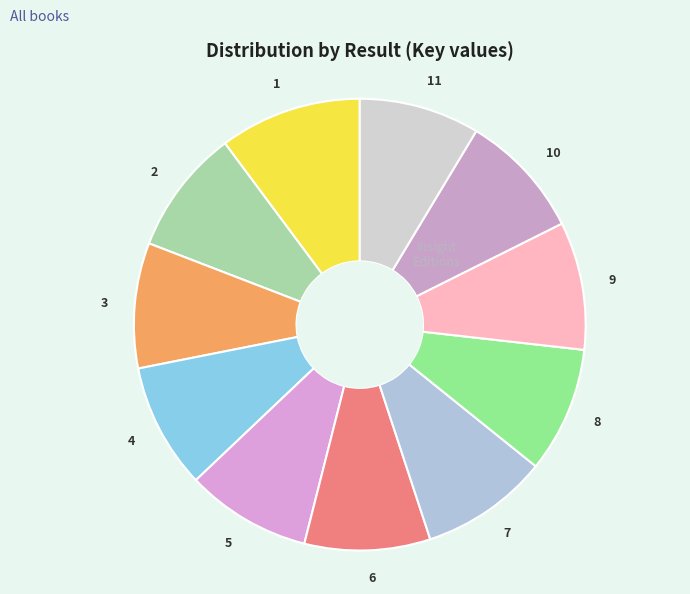

Does 5 account for over 50% of the chart?

No